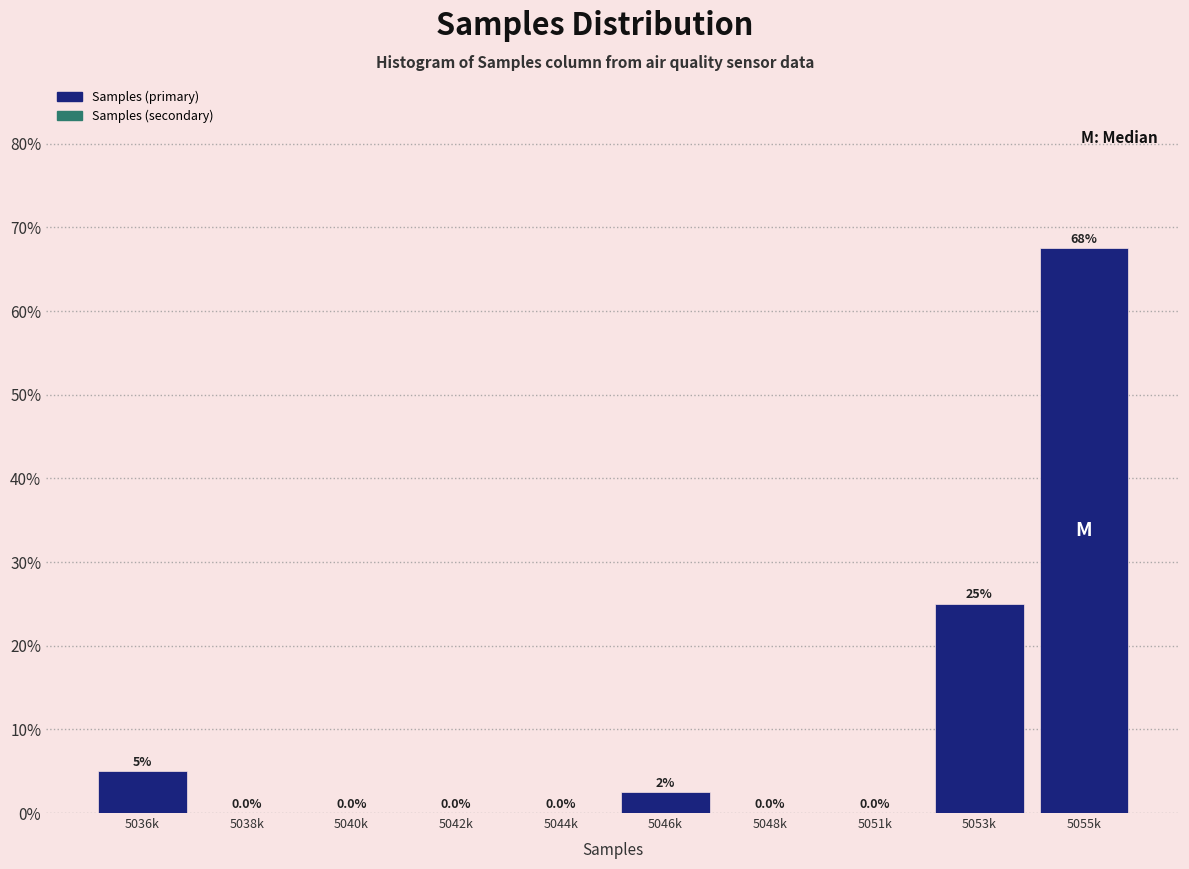

Reading right to left, extract all data points from this chart.

5055k=67.5	5053k=25.0	5051k=0.0	5048k=0.0	5046k=2.5	5044k=0.0	5042k=0.0	5040k=0.0	5038k=0.0	5036k=5.0